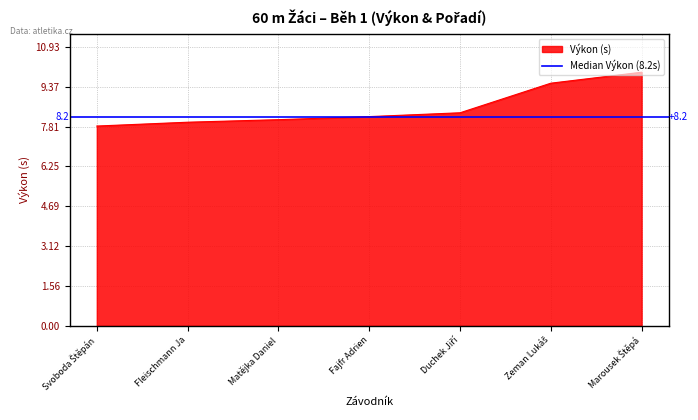

Which has a higher value, Zeman Lukáš or Duchek Jiří?

Zeman Lukáš